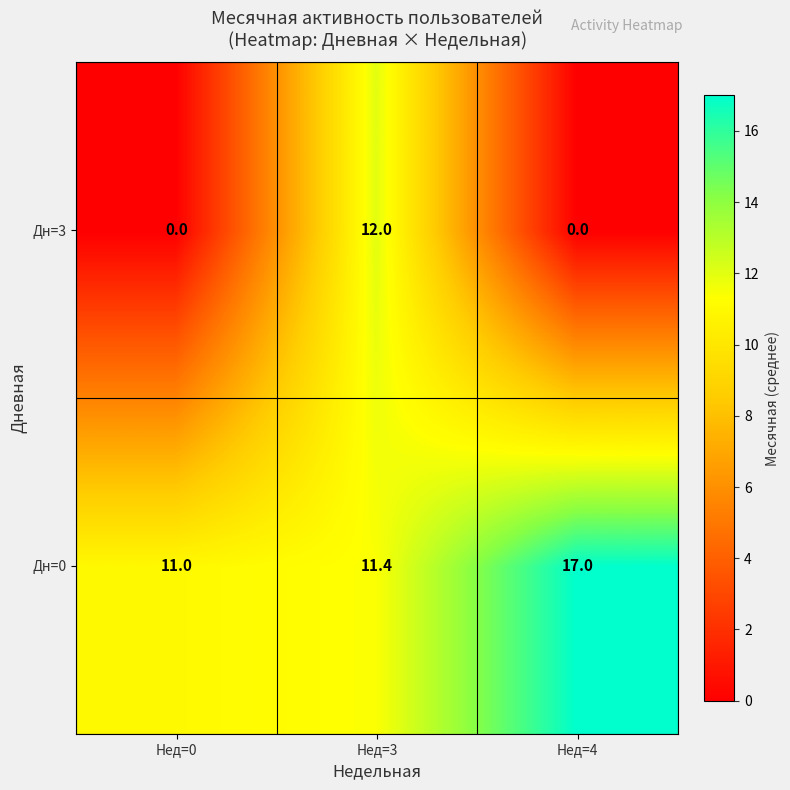

Is it true that Дн=3 equals 0.0 at Нед=0?

True